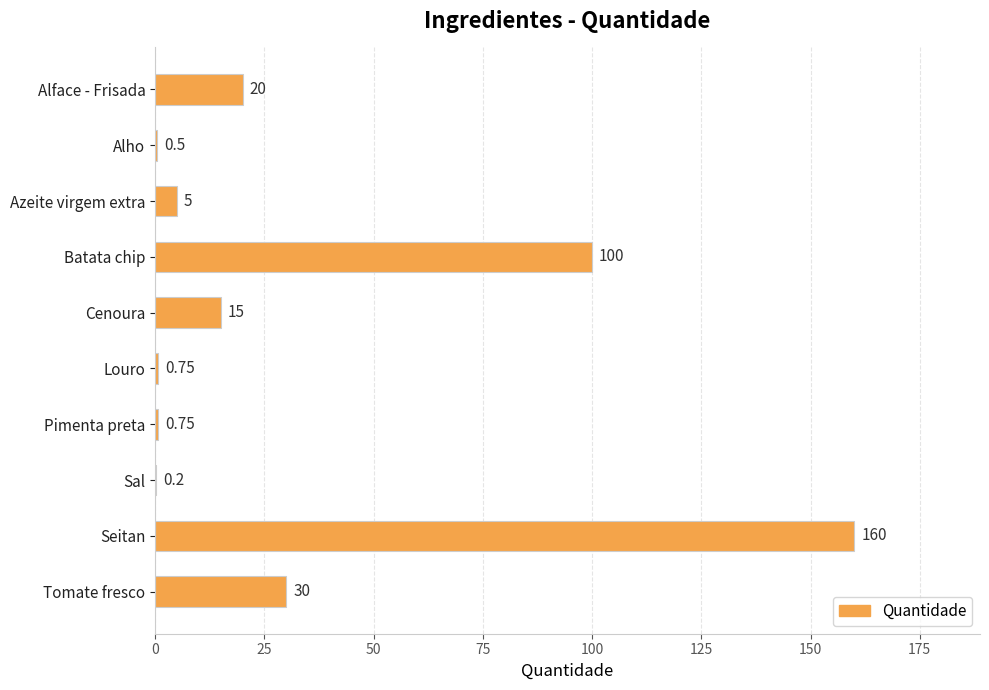

Where is the data nearest to the value 80?

Batata chip